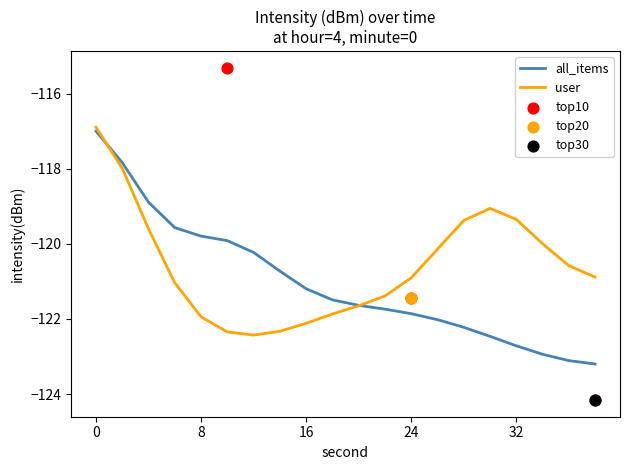

Is the value of mean_intensity_per_minute at 18 greater than the value of rolling_avg at 10?

No